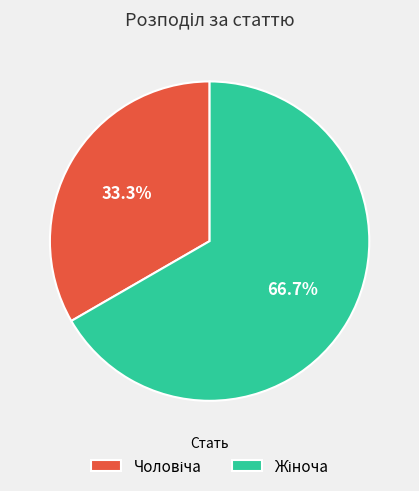

Does any single category account for the majority?

Yes